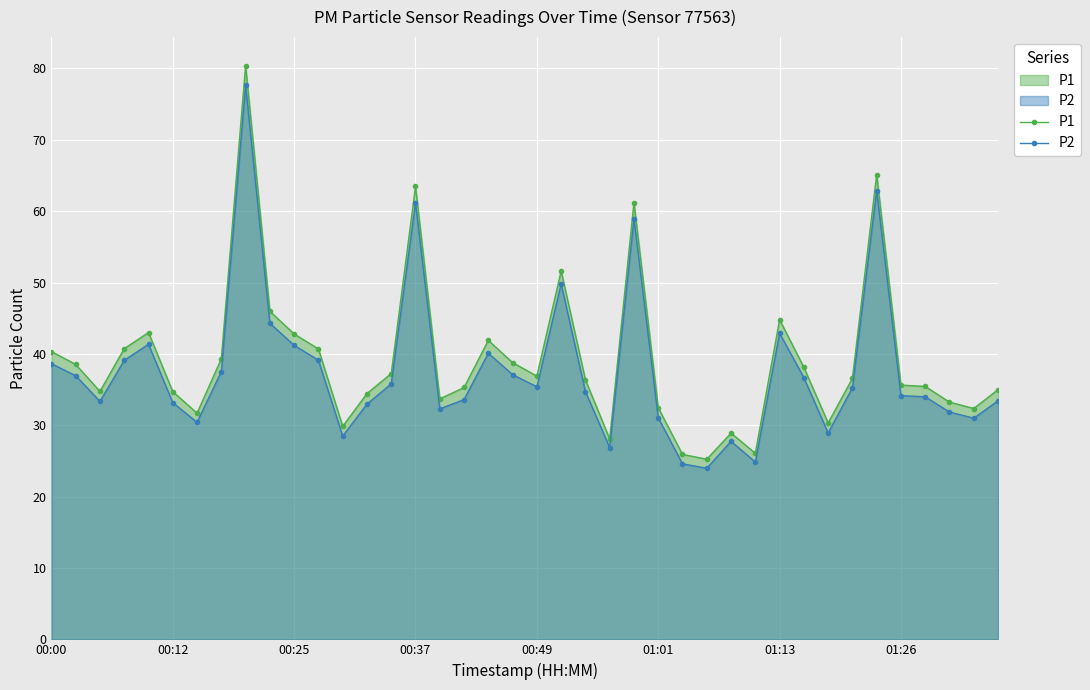

At which category is the sum across all series the highest?

8